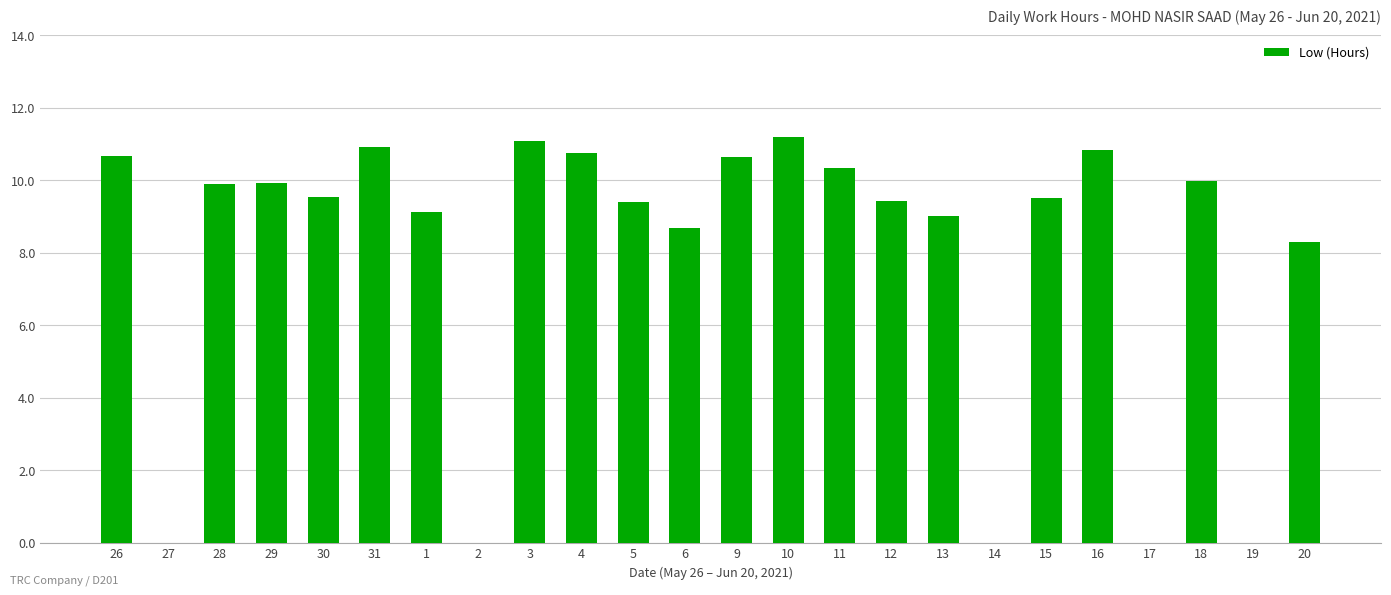

The value at 13 is 16.1. True or false?

False